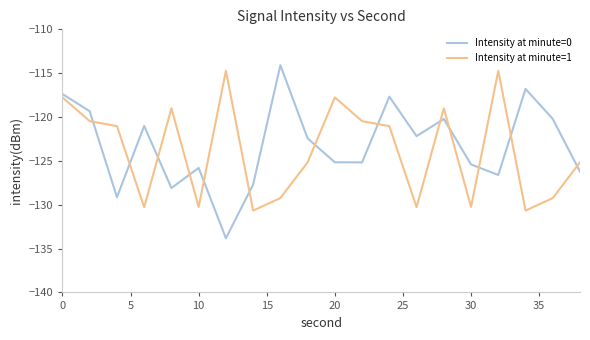

What is the greatest value displayed?

-114.1